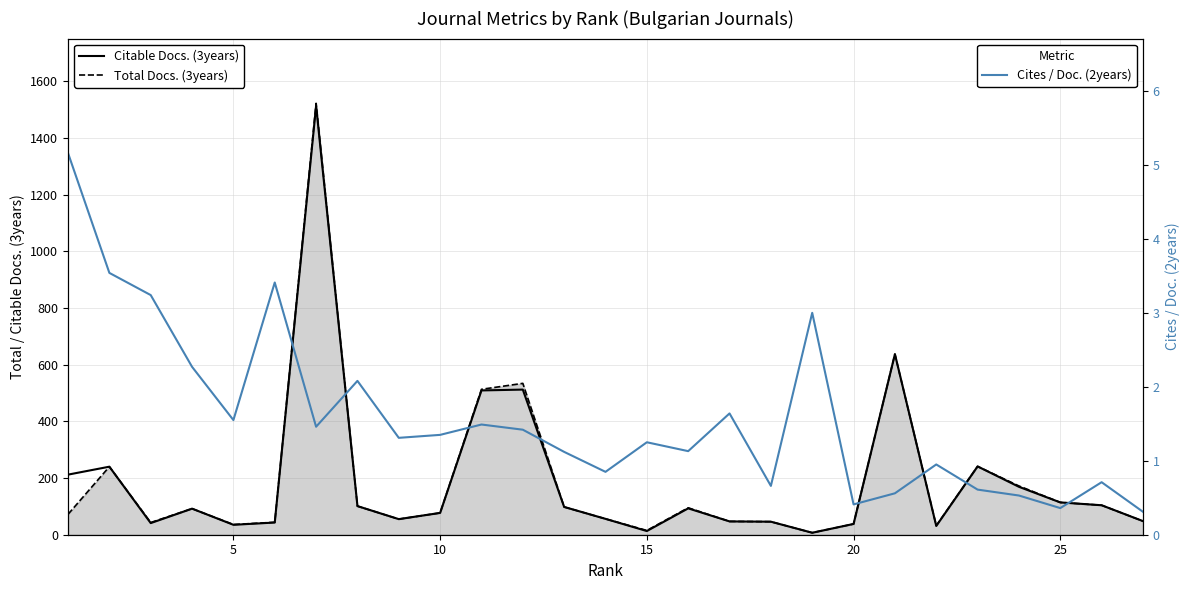

Does the chart have visible grid lines?

Yes